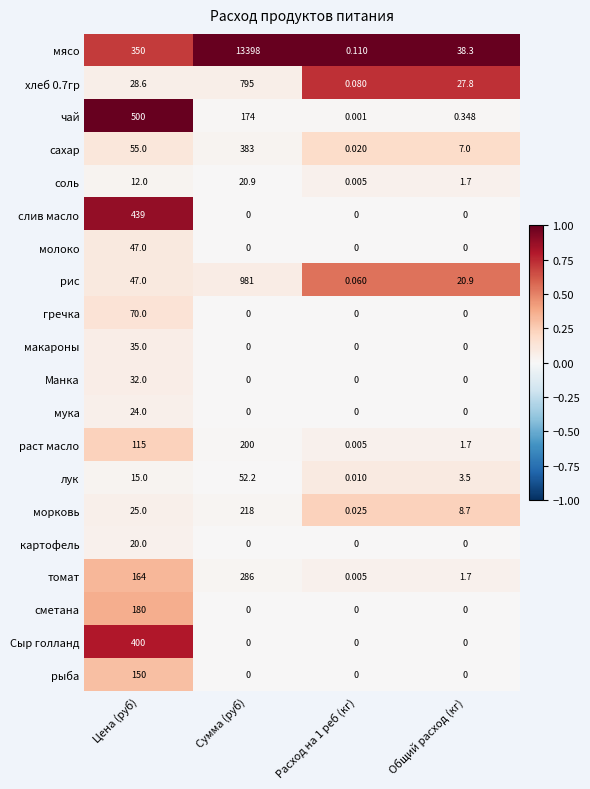

At how many categories does at least one series exceed 0?

4